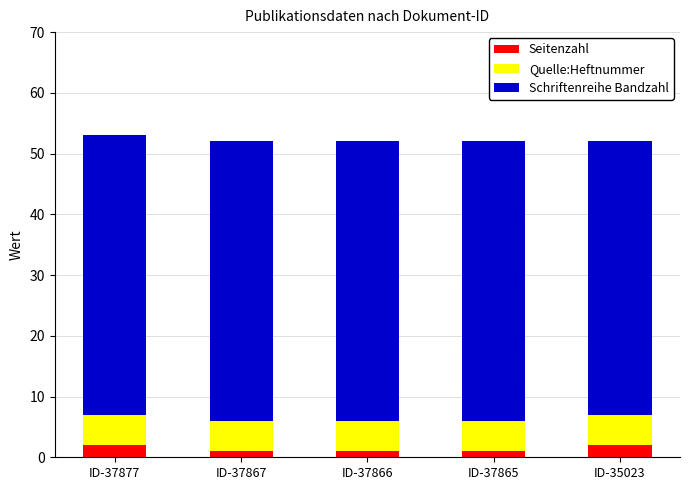

What is the total value across all series at ID-37877?

53